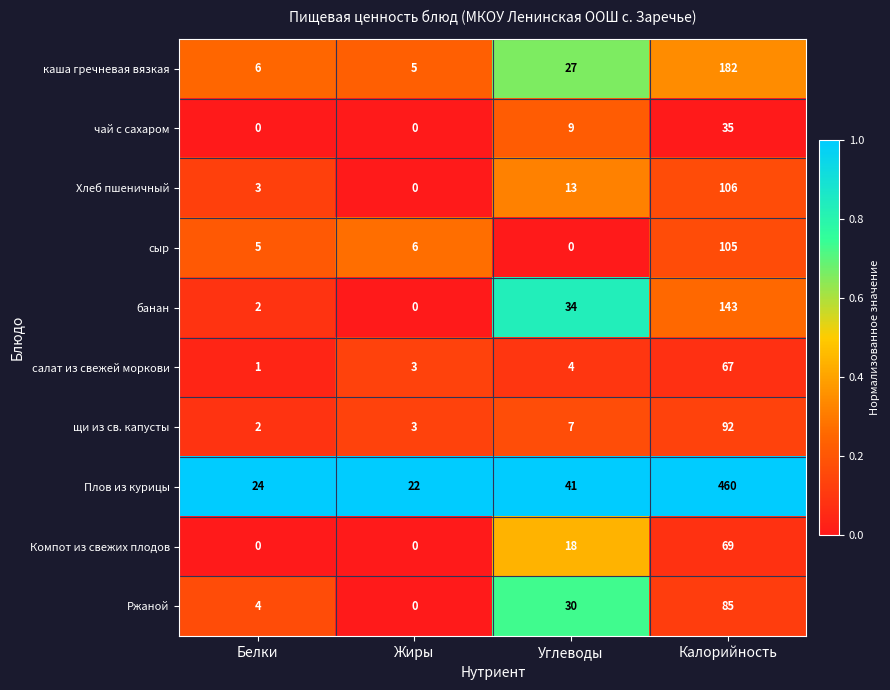

What is the difference between the maximum and minimum values in the чай с сахаром series?

35